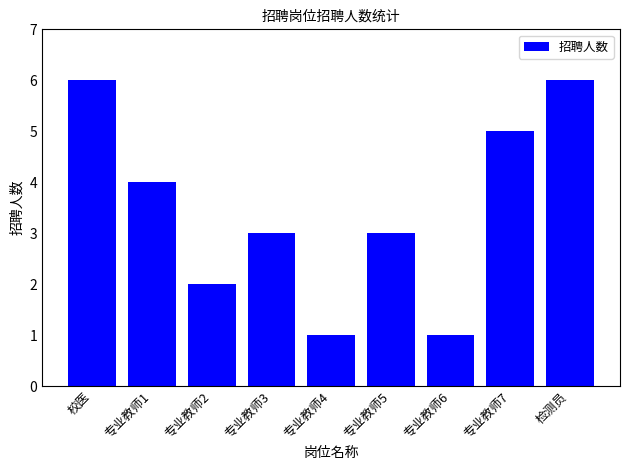

Read the value at 专业教师5.

3